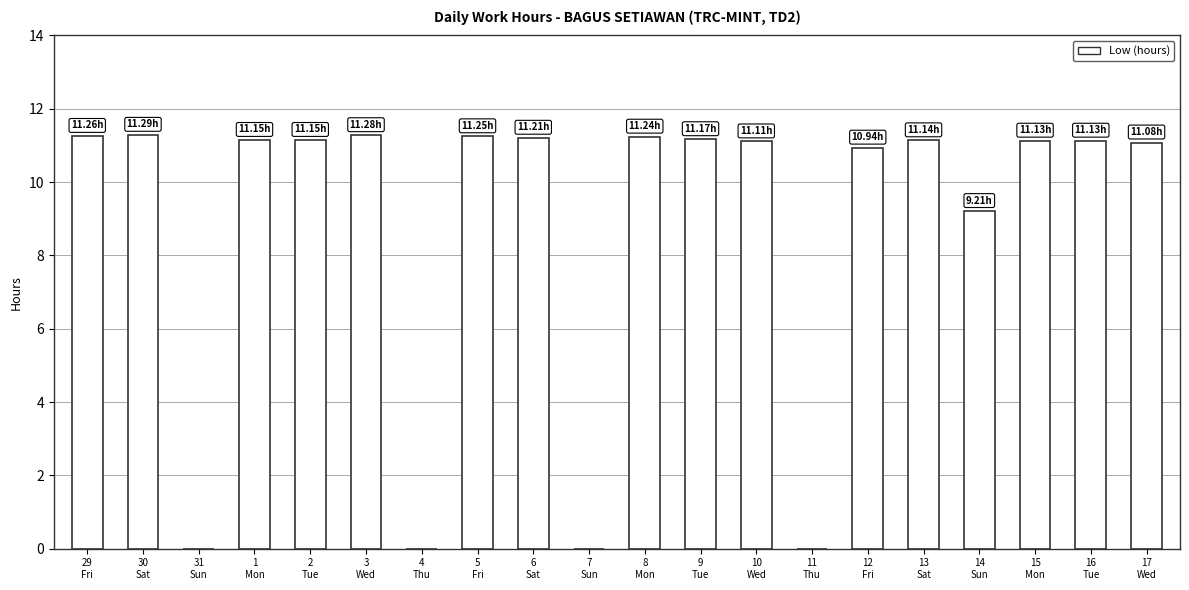

What is the sum of all values?

176.7